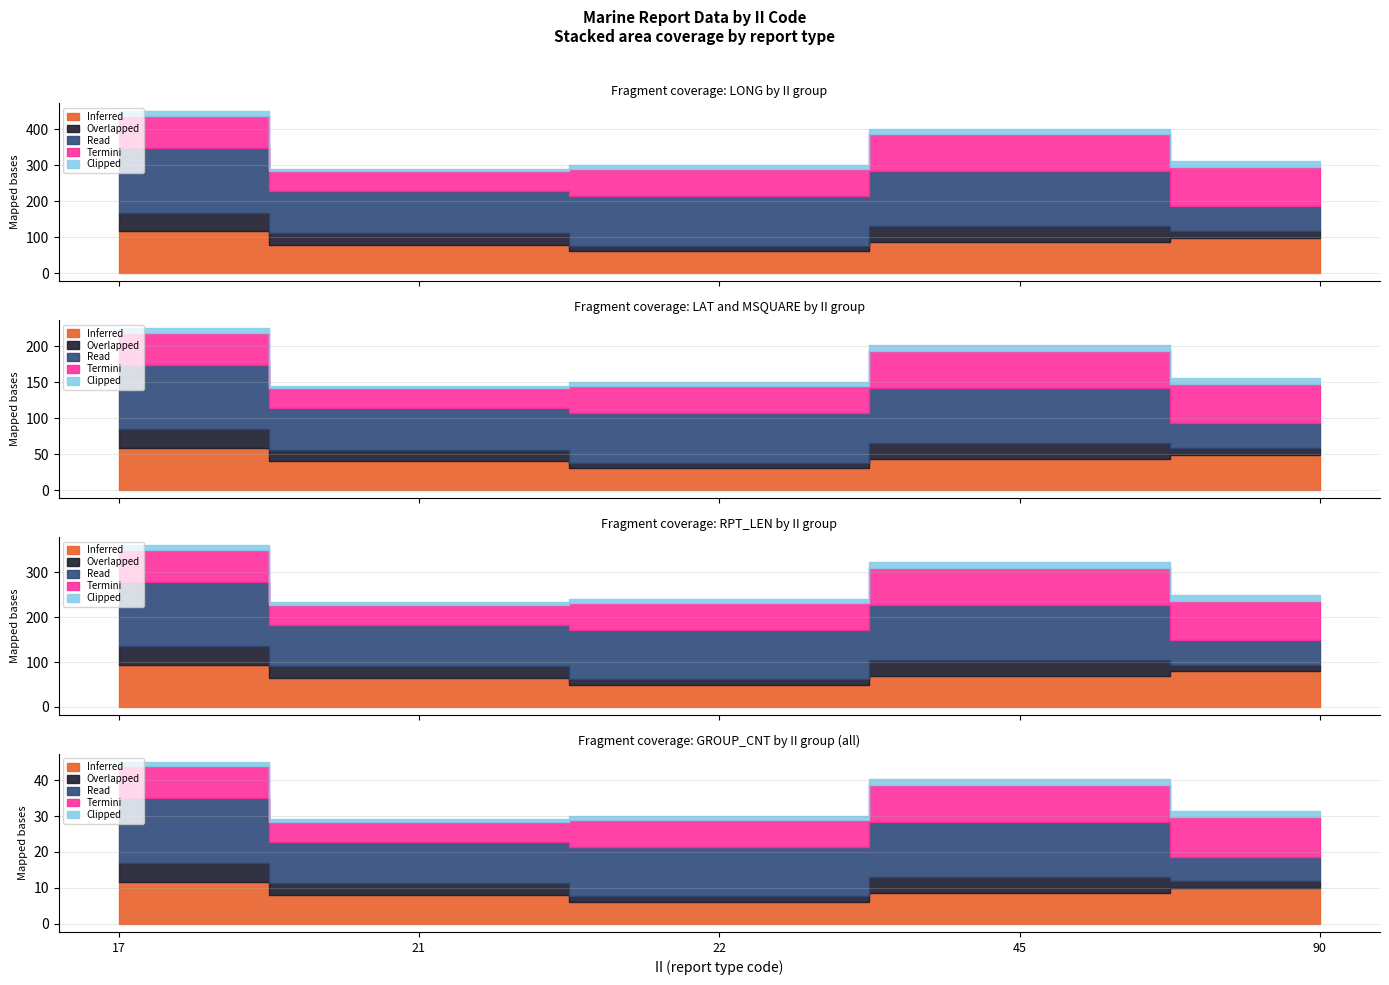

True or false: Overlapped and Inferred cross at least once.

False